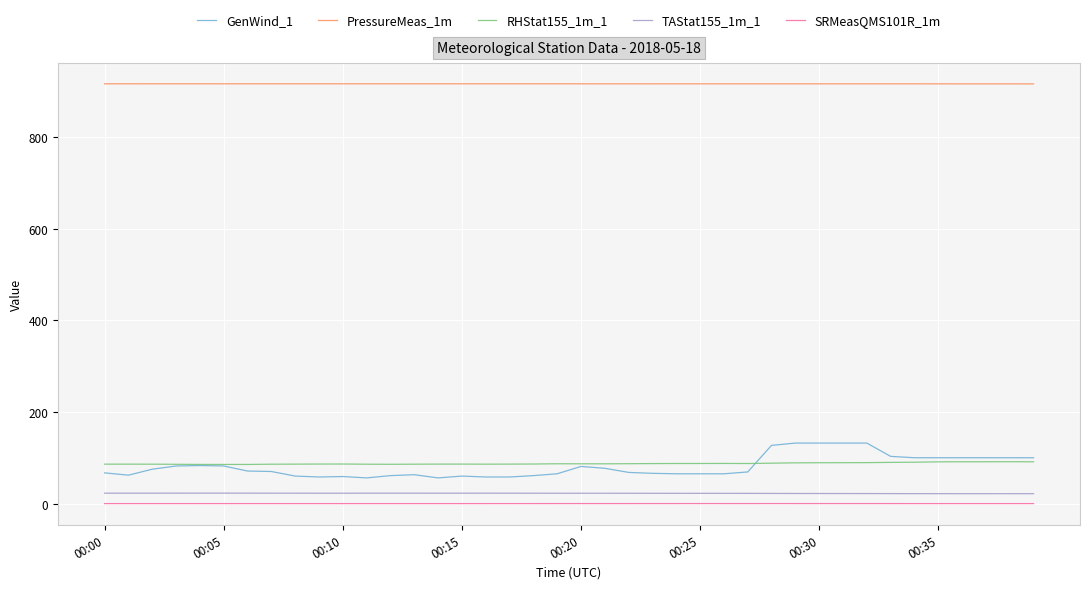

True or false: SRMeasQMS101R_1m and GenWind_1 cross at least once.

False